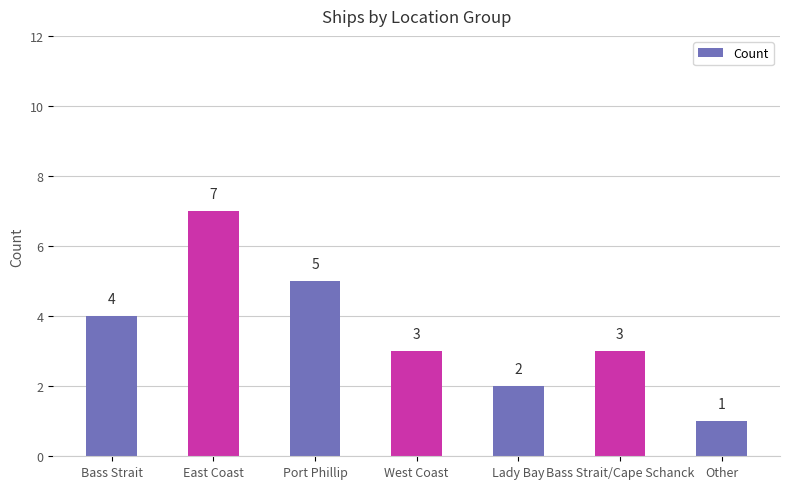

True or false: the data shows 6 at Bass Strait.

False